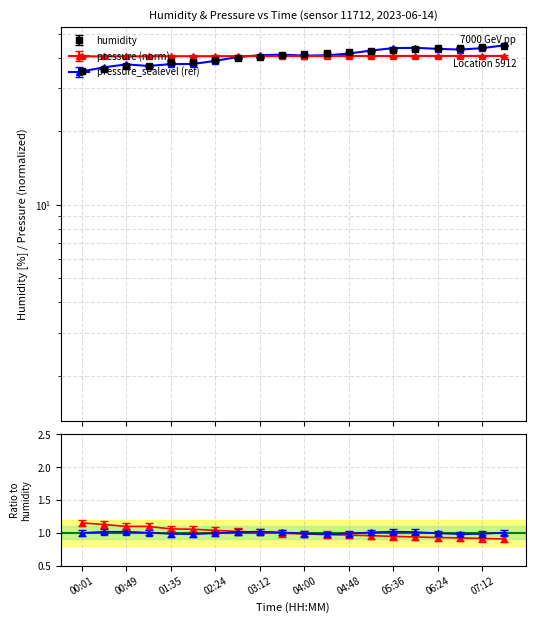

Which series has the widest spread of values?

humidity